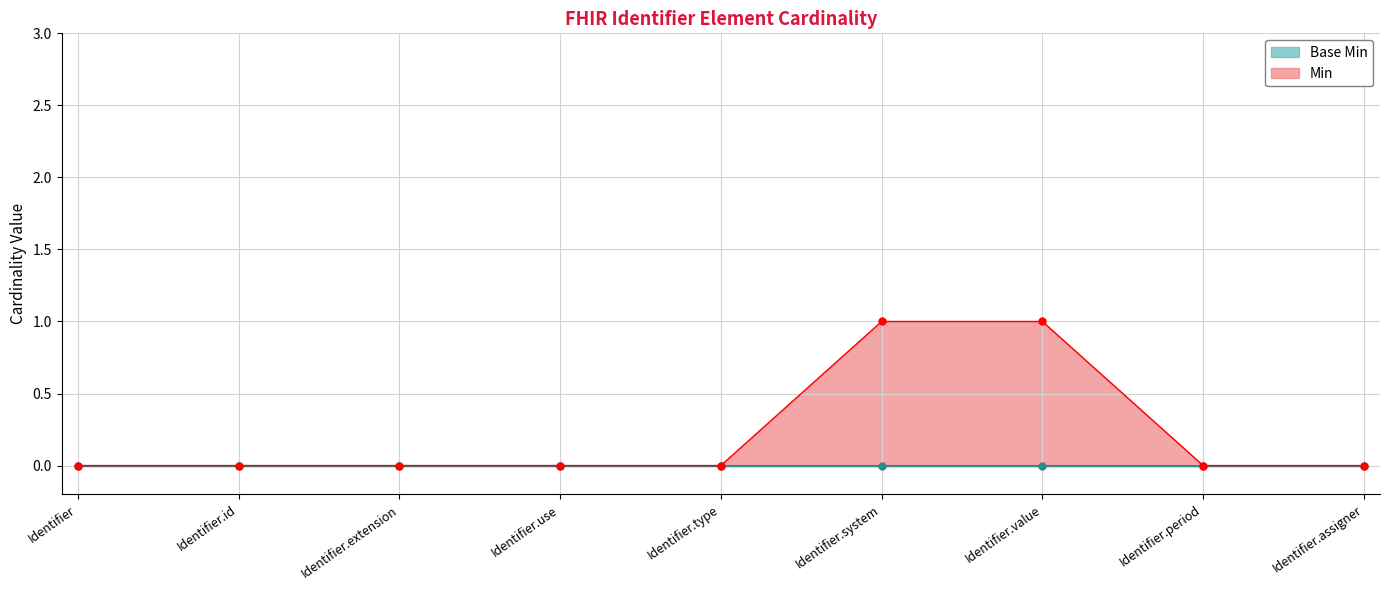

What is the difference between the maximum and minimum values?

1